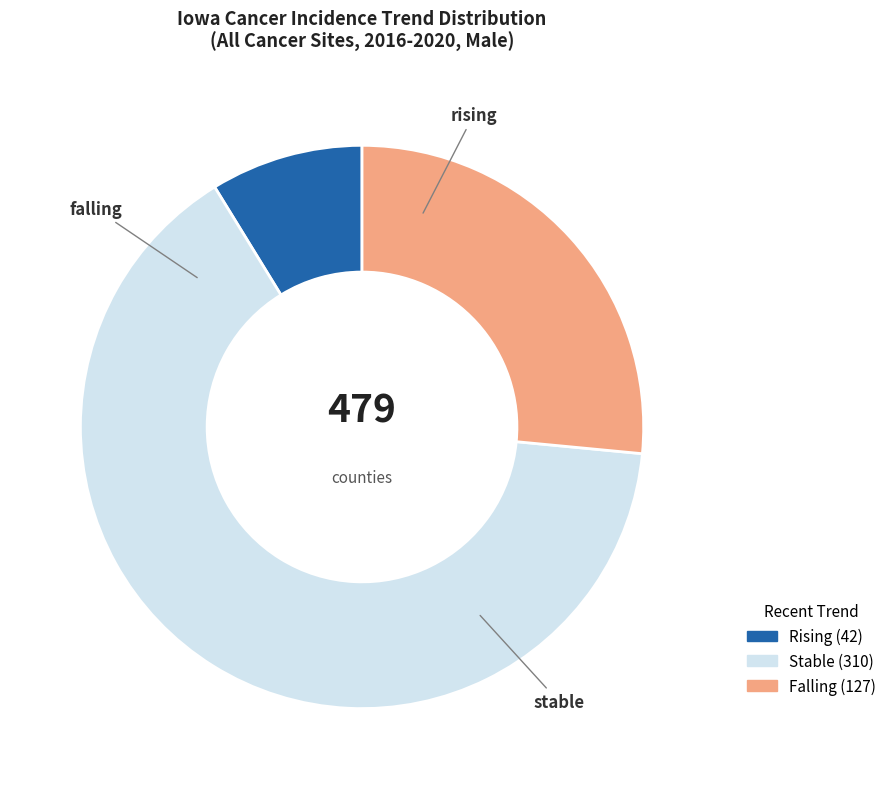

Is there a majority slice in this chart?

Yes